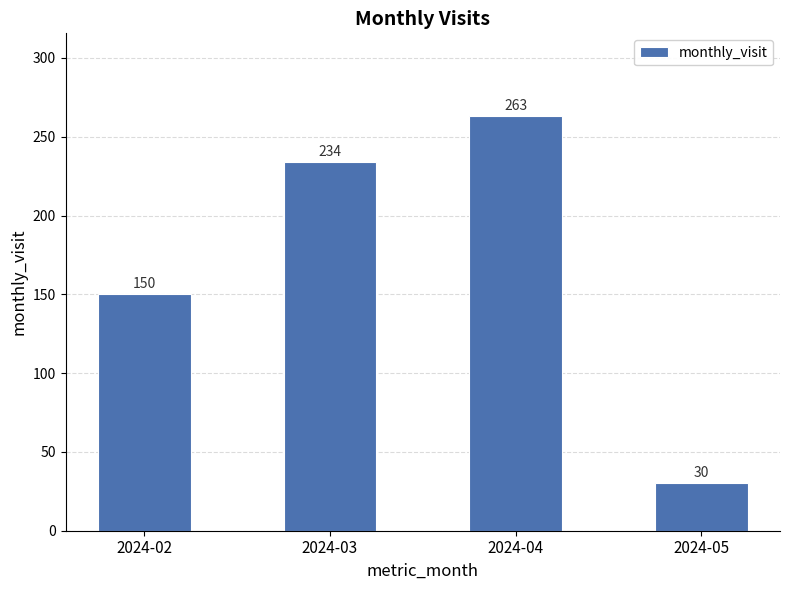

Reading left to right, extract all data points from this chart.

150	234	263	30